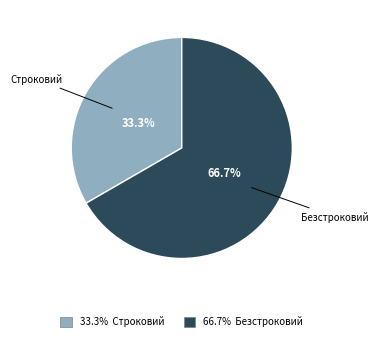

Is there a majority slice in this chart?

Yes